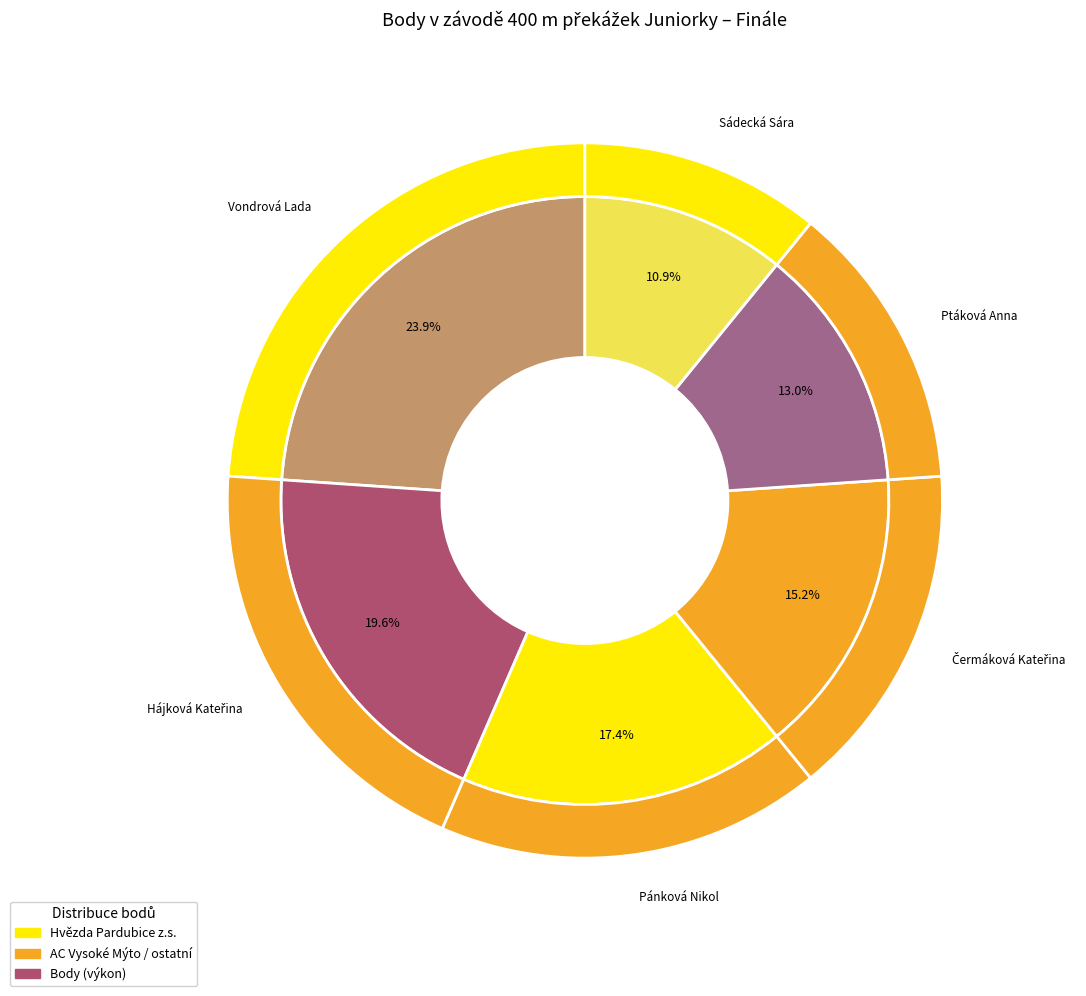

To the nearest percent, what is the combined percentage of Sádecká Sára and Ptáková Anna?

24%